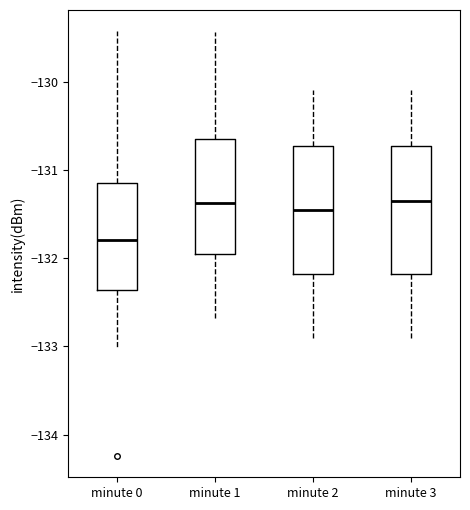

Reading left to right, read every box against the y-axis: the position of its median line, the range the box covers, and the ends of its whiskers. The values are not printed on the chart, so give them approximately, as read against the axis.

minute 0: median -131.8, box -132.4 to -131.2, whiskers -133.0 to -129.4
minute 1: median -131.4, box -131.9 to -130.6, whiskers -132.7 to -129.4
minute 2: median -131.4, box -132.2 to -130.7, whiskers -132.9 to -130.1
minute 3: median -131.3, box -132.2 to -130.7, whiskers -132.9 to -130.1